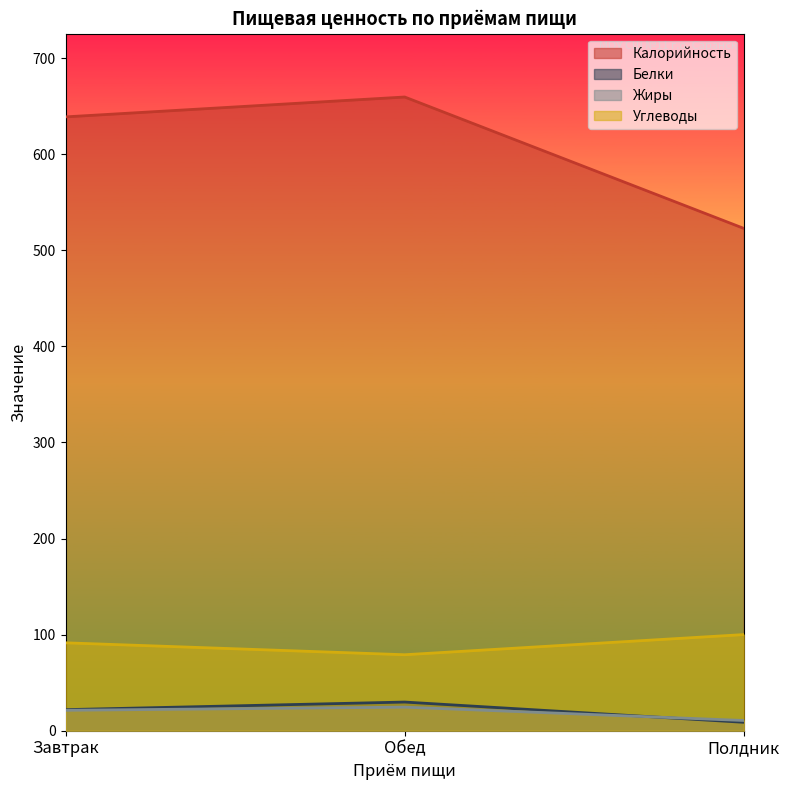

What is the difference between the Углеводы values at Полдник and Завтрак?

8.6